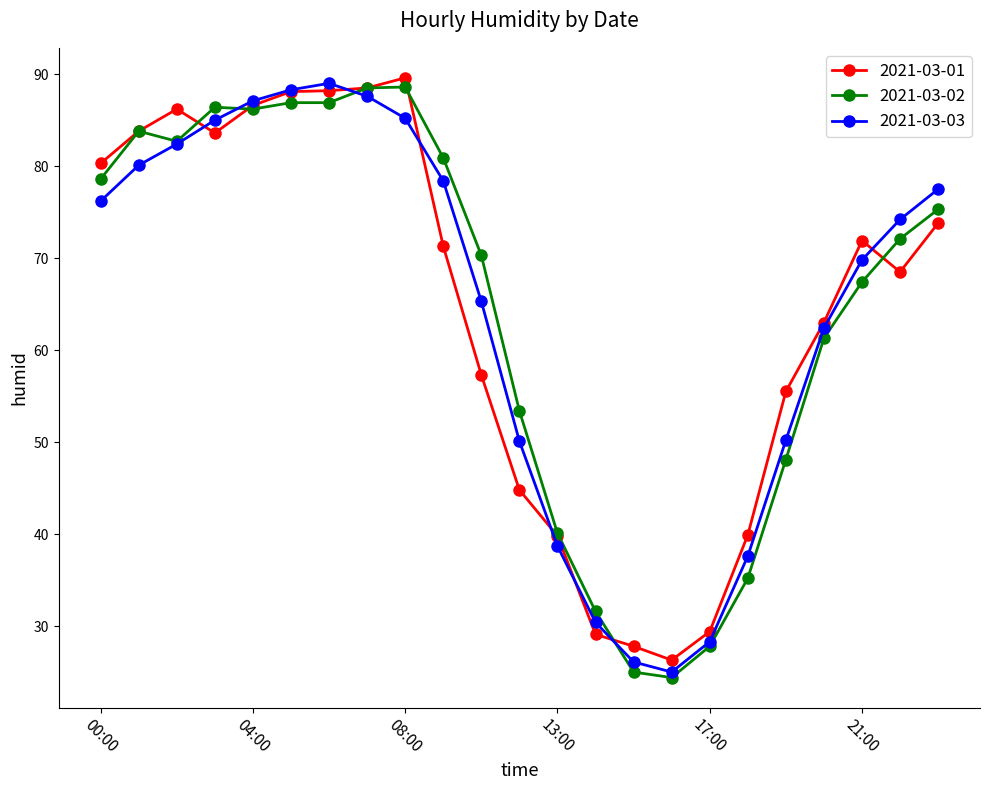

What is the value of the 2021-03-02 point at the 6th from the left?

86.9